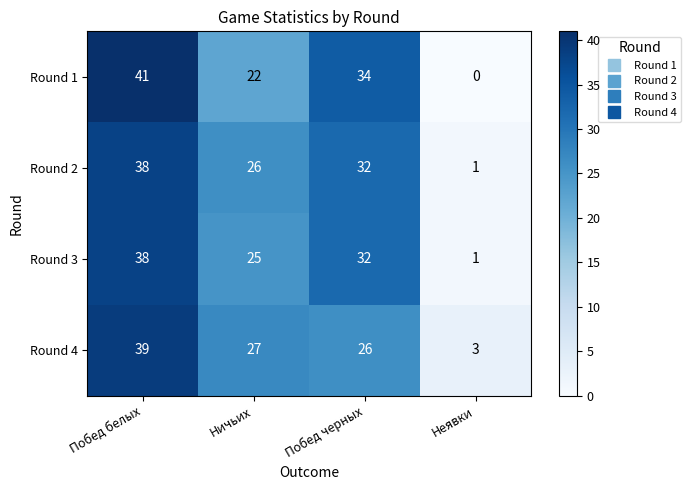

Rank the categories by Round 4 value from highest to lowest.

Побед белых, Ничьих, Побед черных, Неявки